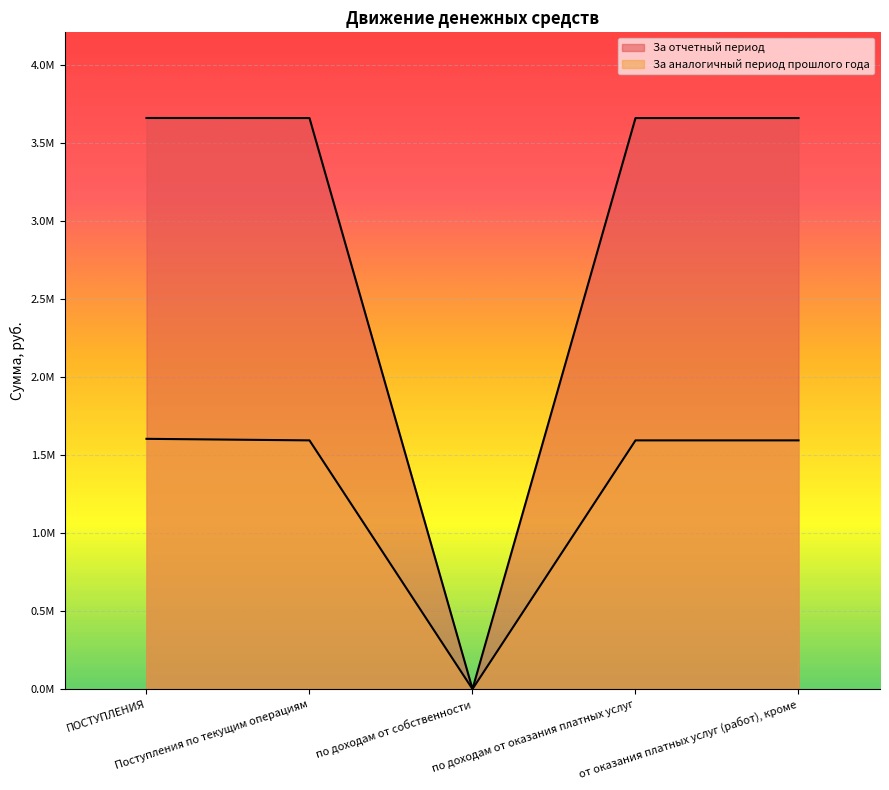

The value of За отчетный период at от оказания платных услуг (работ), кроме is 3661055.3. True or false?

True